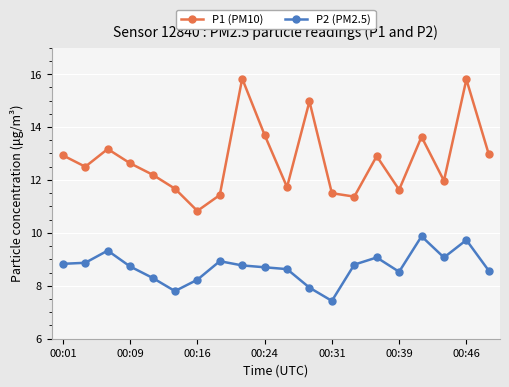

True or false: P2 (PM2.5) and P1 (PM10) intersect in this chart.

False